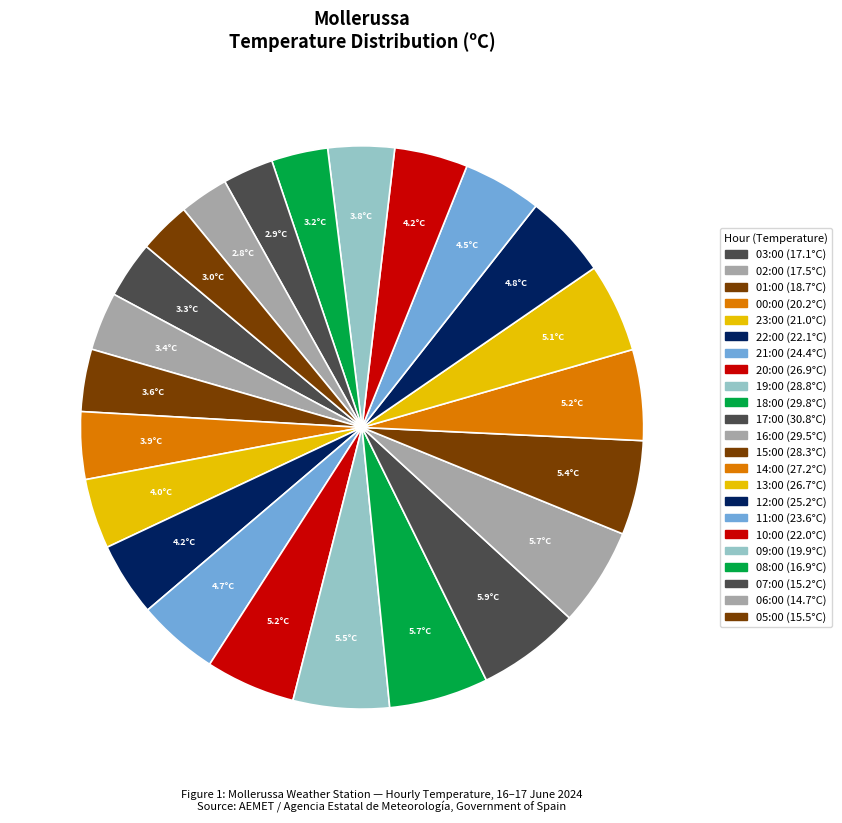

Is it true that 15:00 is 1% of the pie?

False